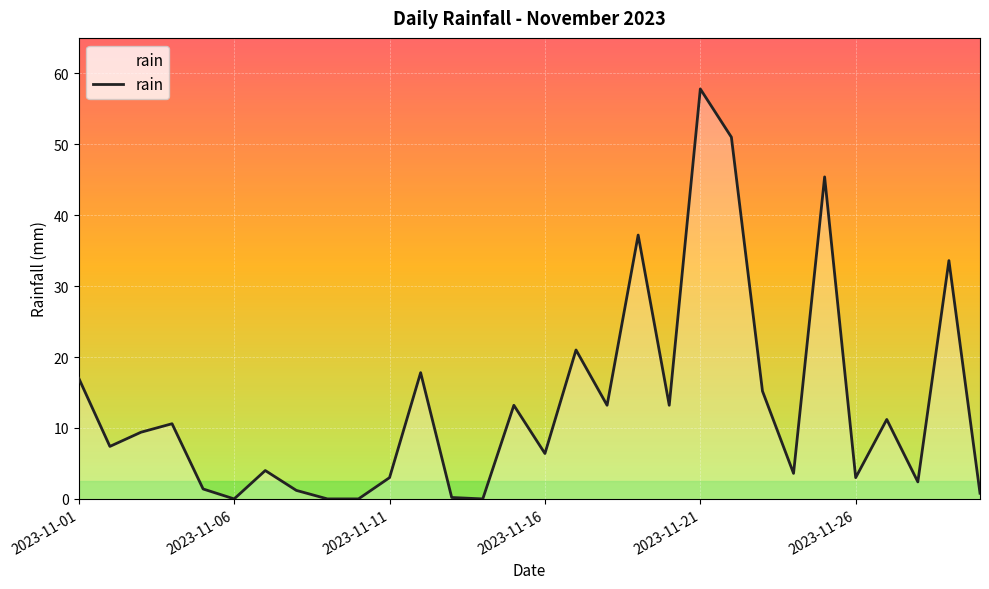

What is the maximum value shown in the chart?

57.8